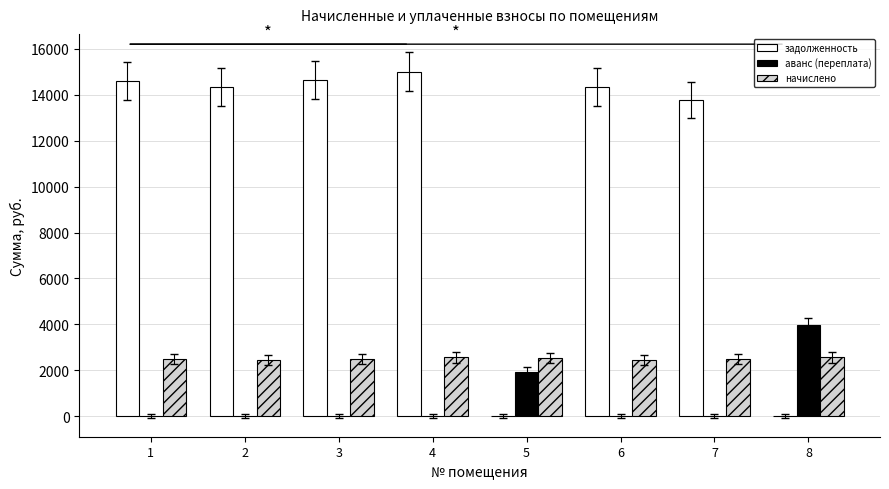

What is the total value across all series at 4?

17568.2